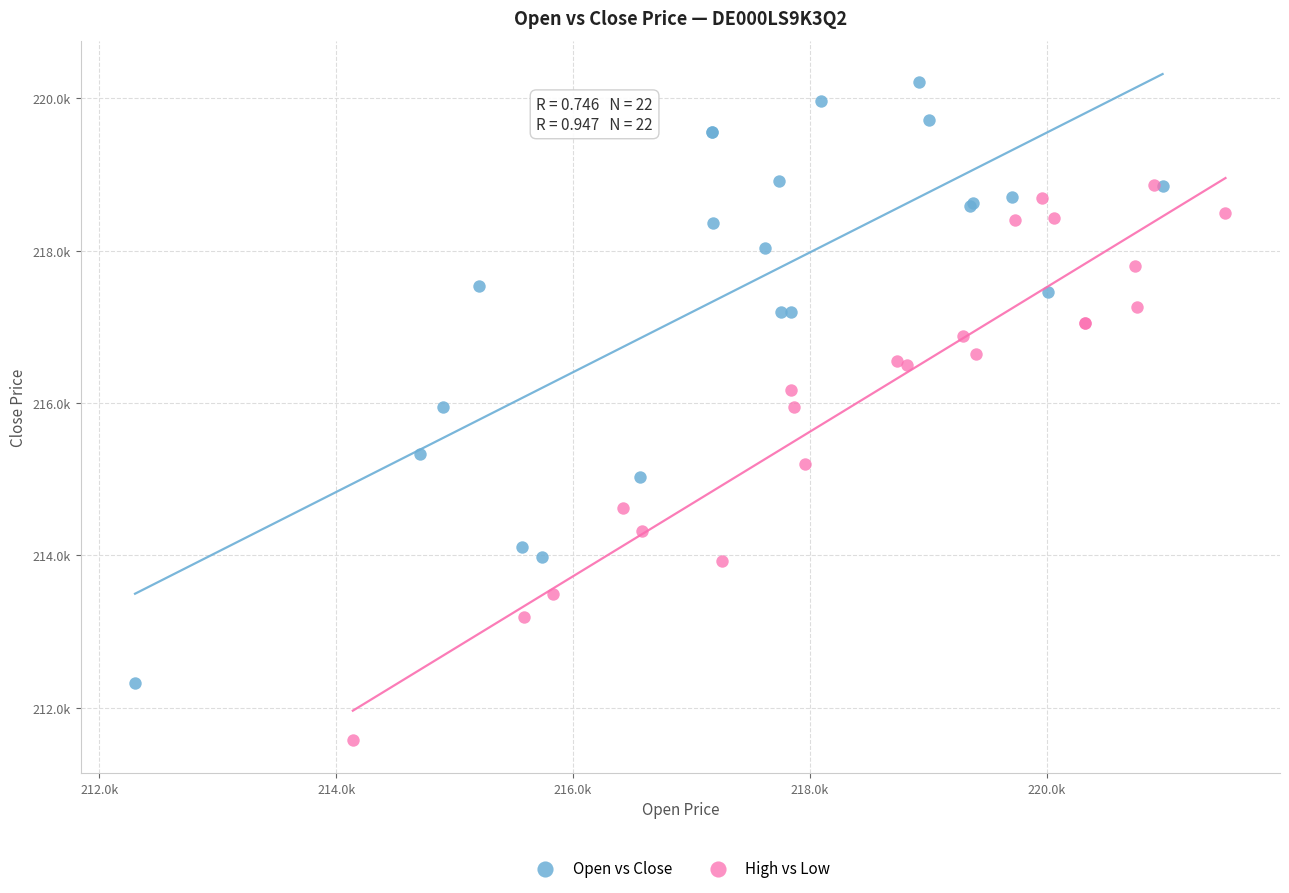

What are all the series names shown in the legend?

Open vs Close, High vs Low